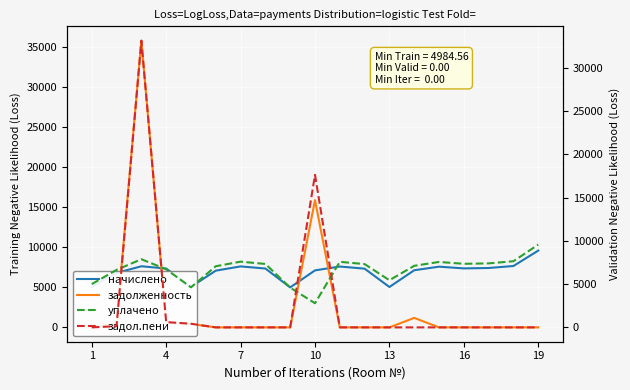

Is this an area chart (filled region under the line)?

No